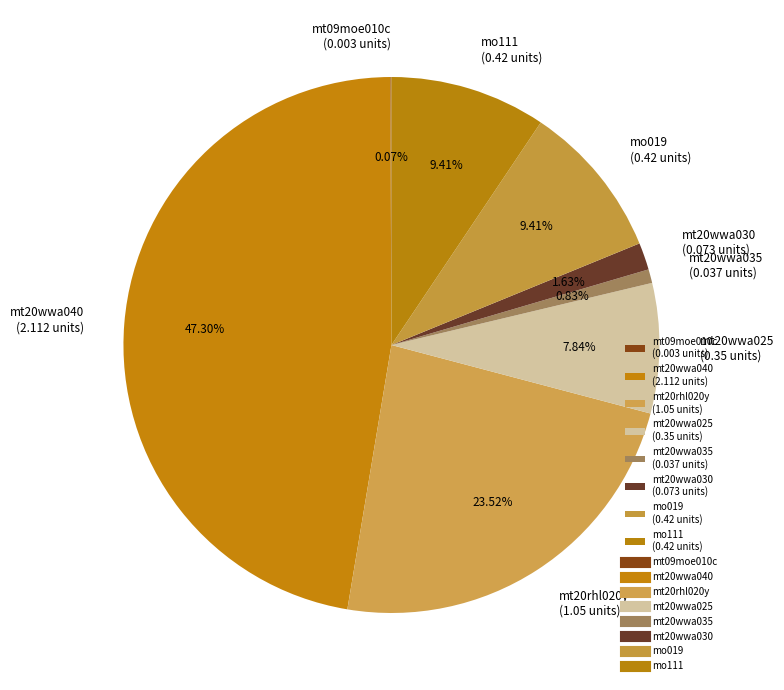

What percentage is the mt20rhl020y slice, to the nearest percent?

24%